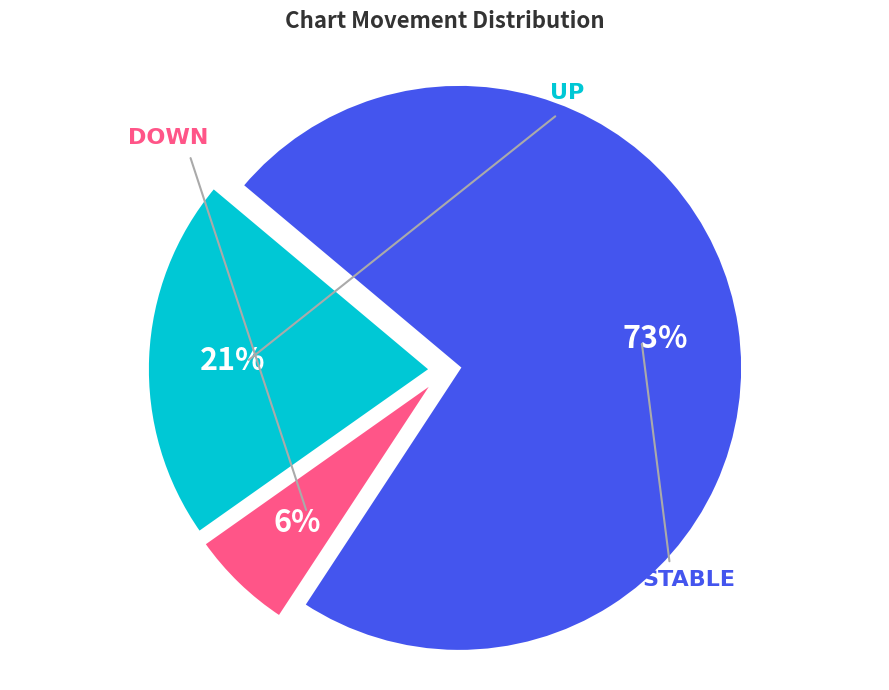

To the nearest percent, what is the average slice percentage?

33%